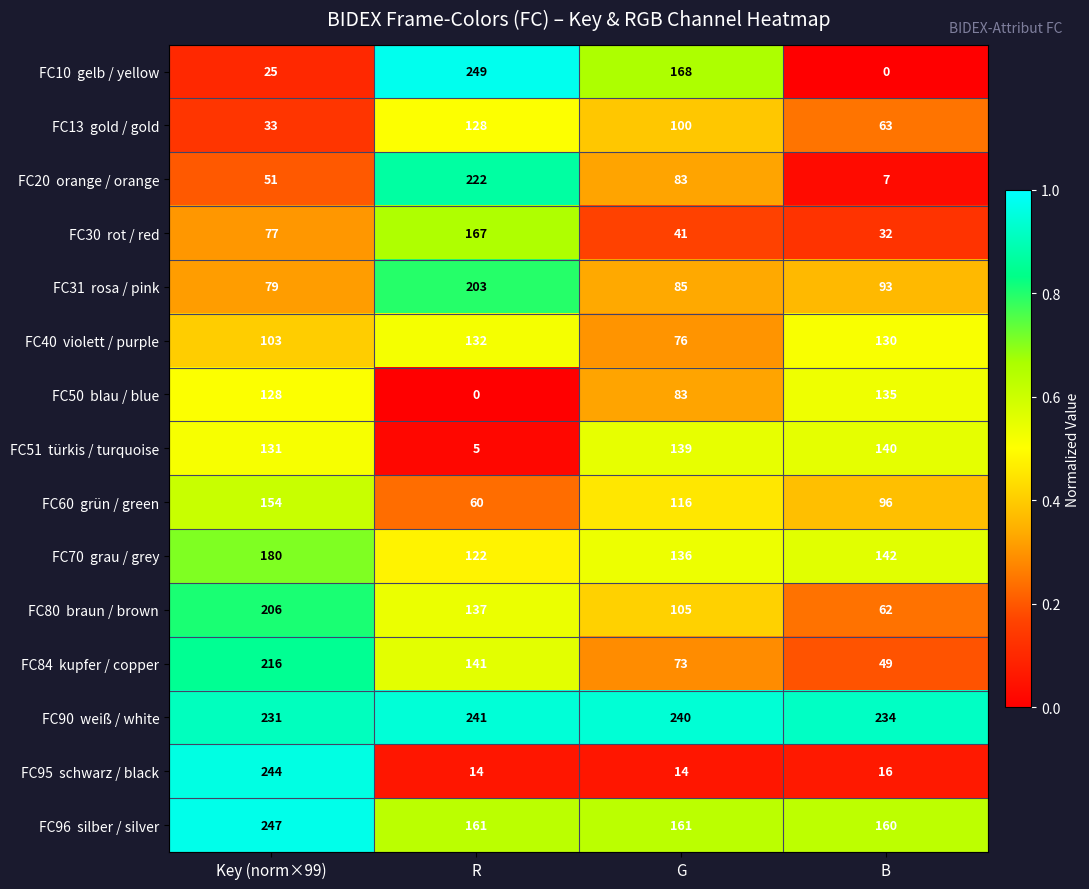

What is the total value across all series at G?

1620